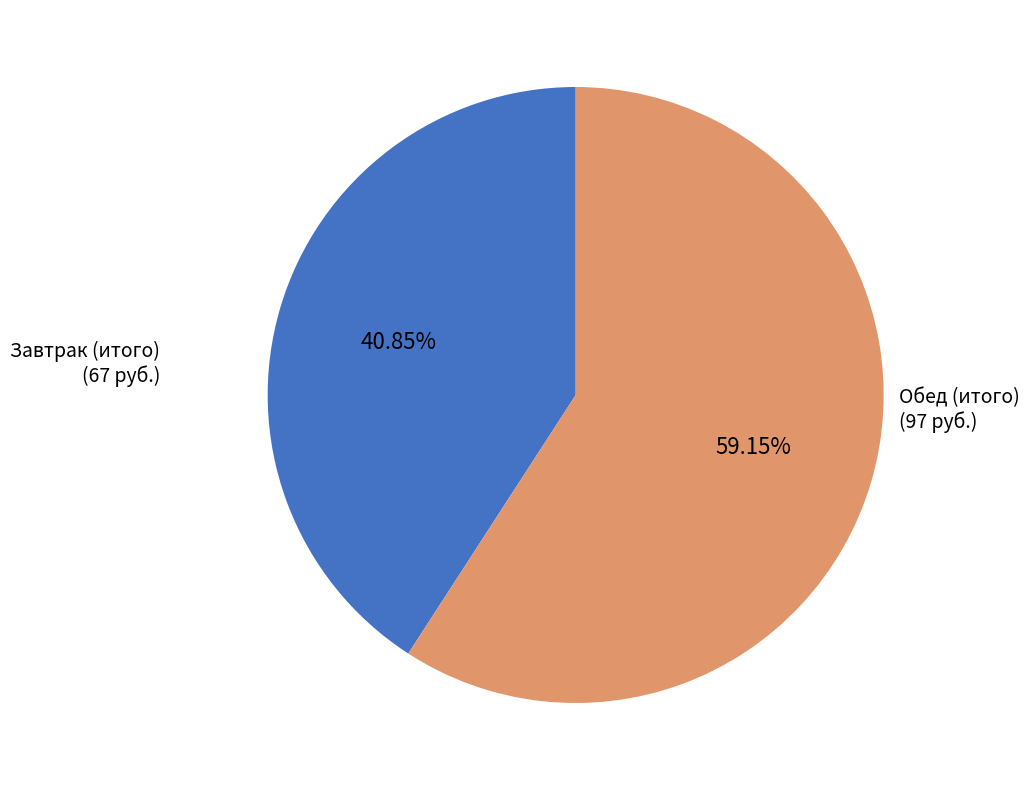

Does any single category account for the majority?

Yes